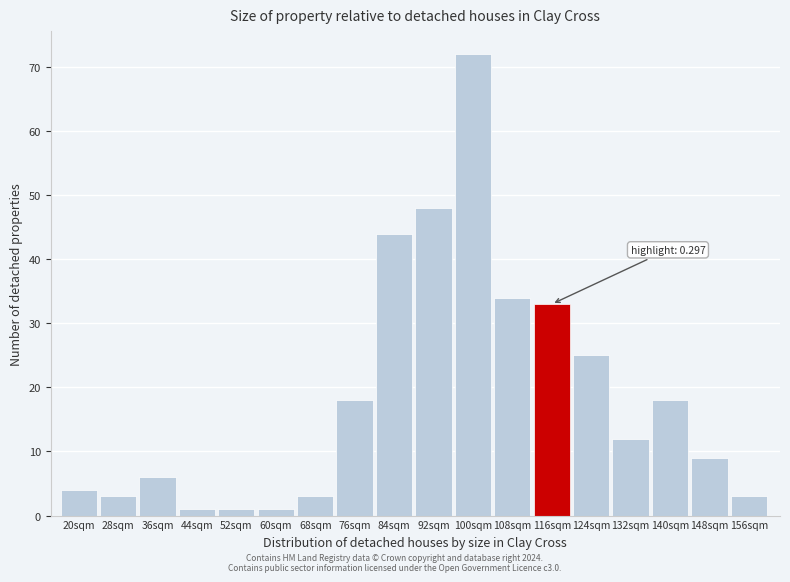

Reading left to right, what are all the values shown in this chart?

20sqm=4	28sqm=3	36sqm=6	44sqm=1	52sqm=1	60sqm=1	68sqm=3	76sqm=18	84sqm=44	92sqm=48	100sqm=72	108sqm=34	116sqm=33	124sqm=25	132sqm=12	140sqm=18	148sqm=9	156sqm=3